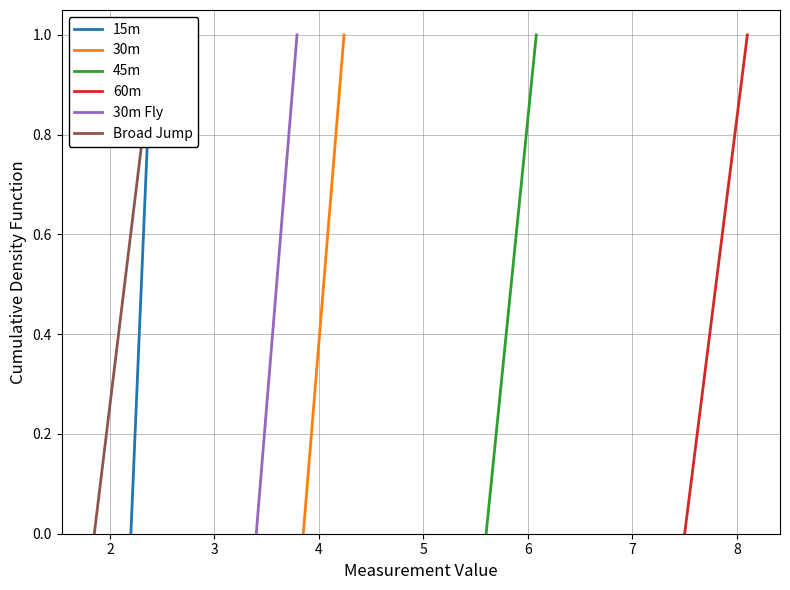

How many values in the 60m series exceed 0?

30